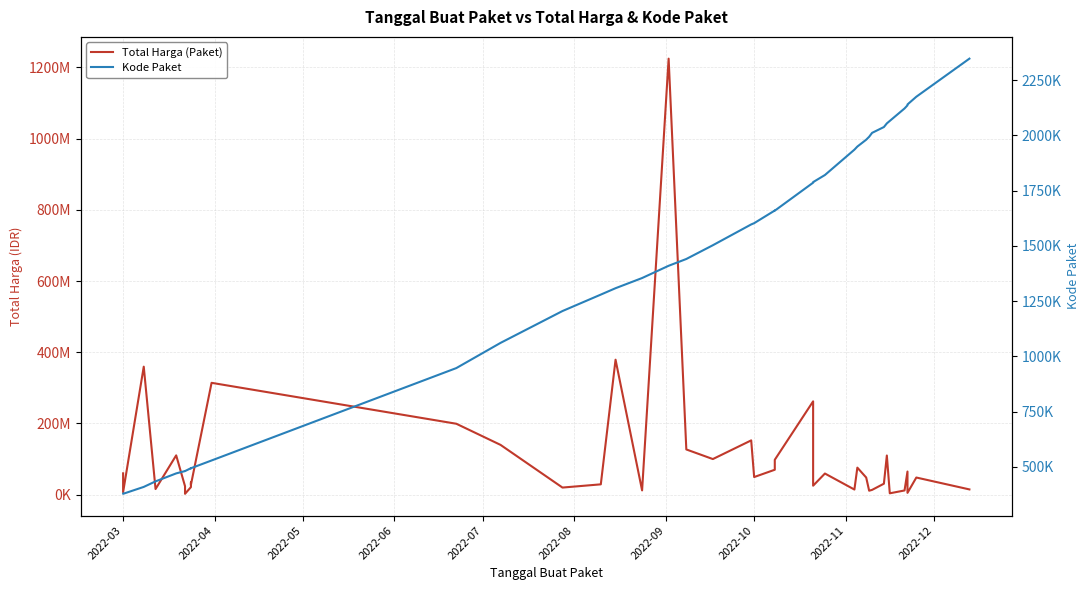

True or false: Total Harga (Paket) and Kode Paket cross at least once.

False